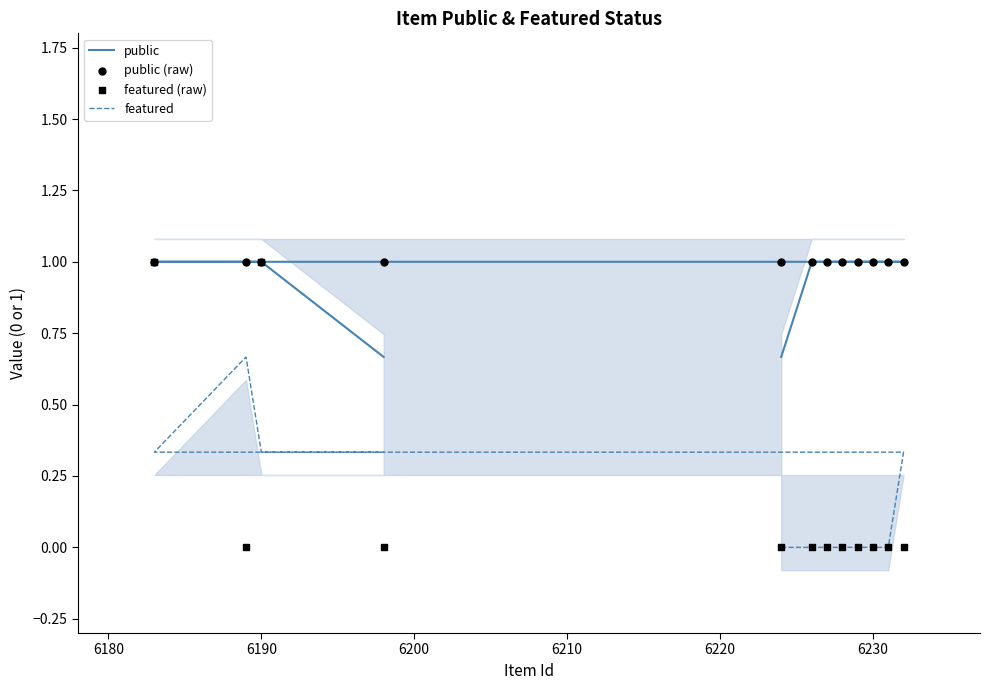

What are all the series names shown in the legend?

public, featured, public (raw), featured (raw)